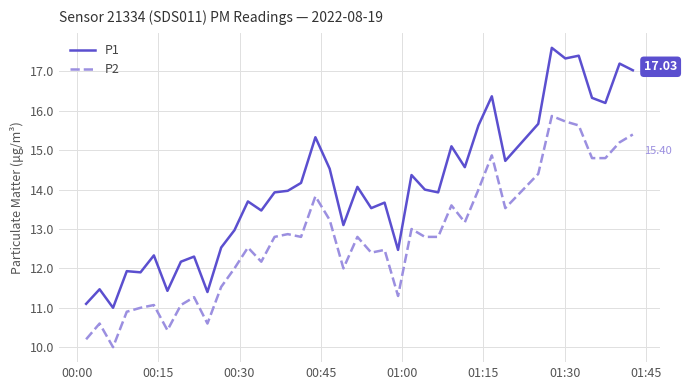

What is the difference between the maximum and minimum values in the P2 series?

5.9